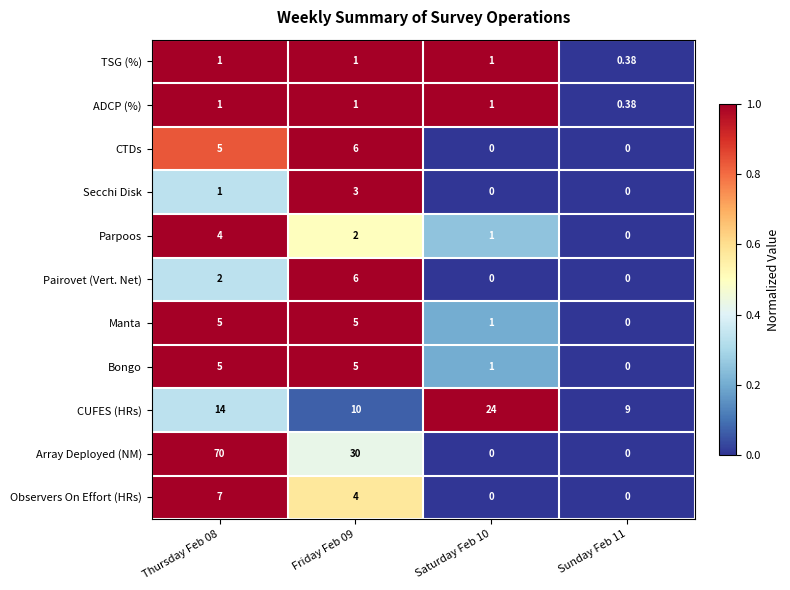

Which series has the largest total across all categories?

Array Deployed (NM)